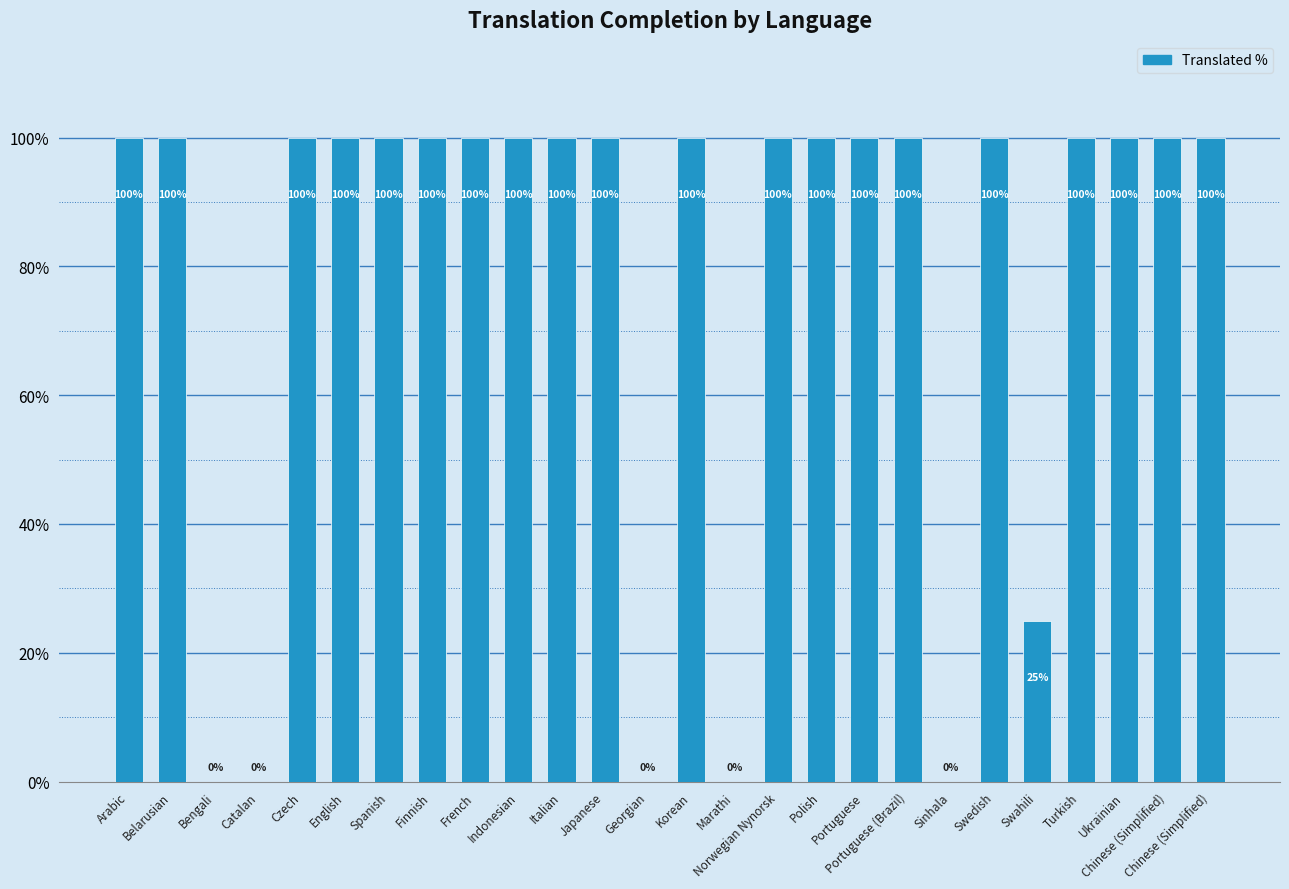

Which has a higher value, Spanish or Georgian?

Spanish